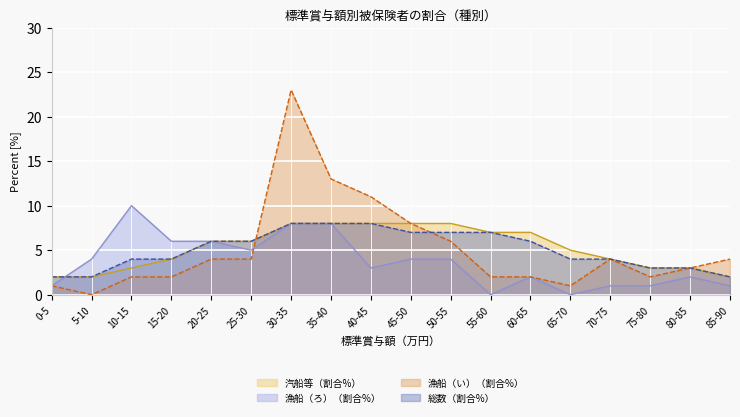

Which series has the largest total across all categories?

汽船等（割合%）